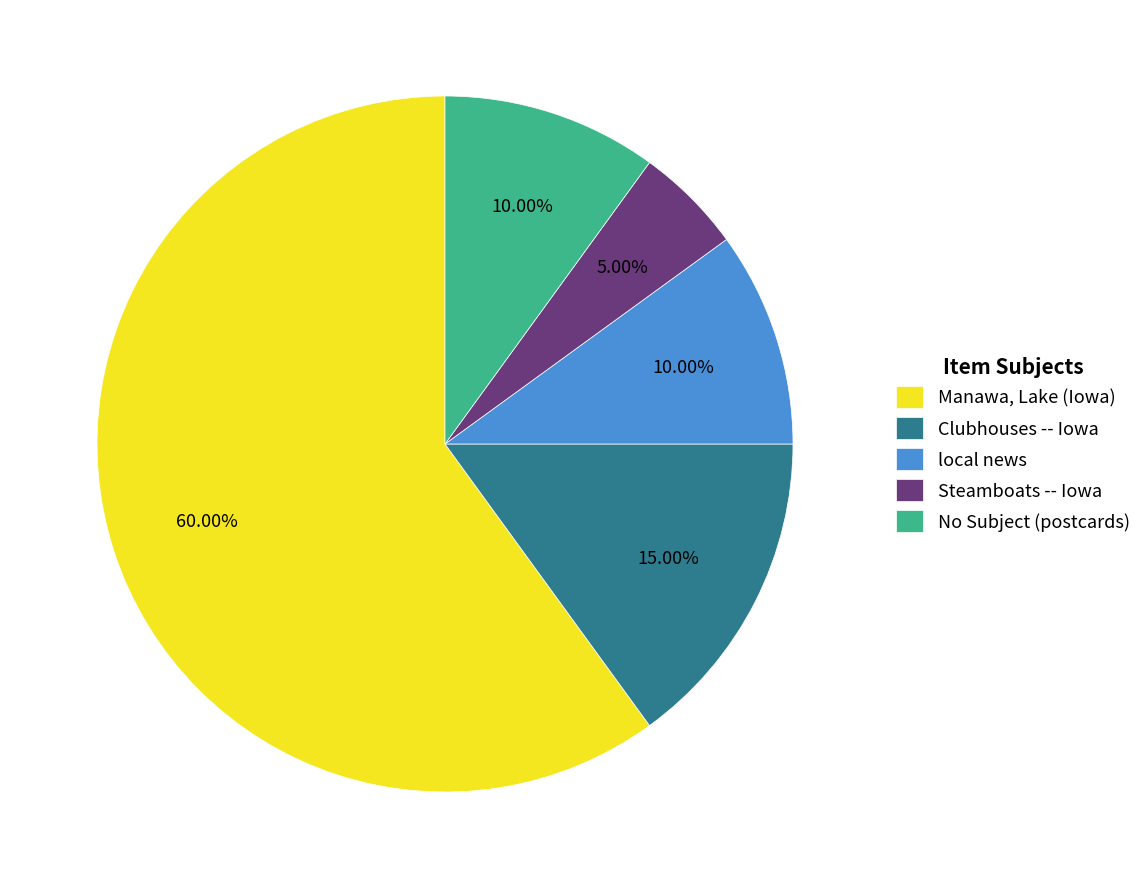

Is there a majority slice in this chart?

Yes